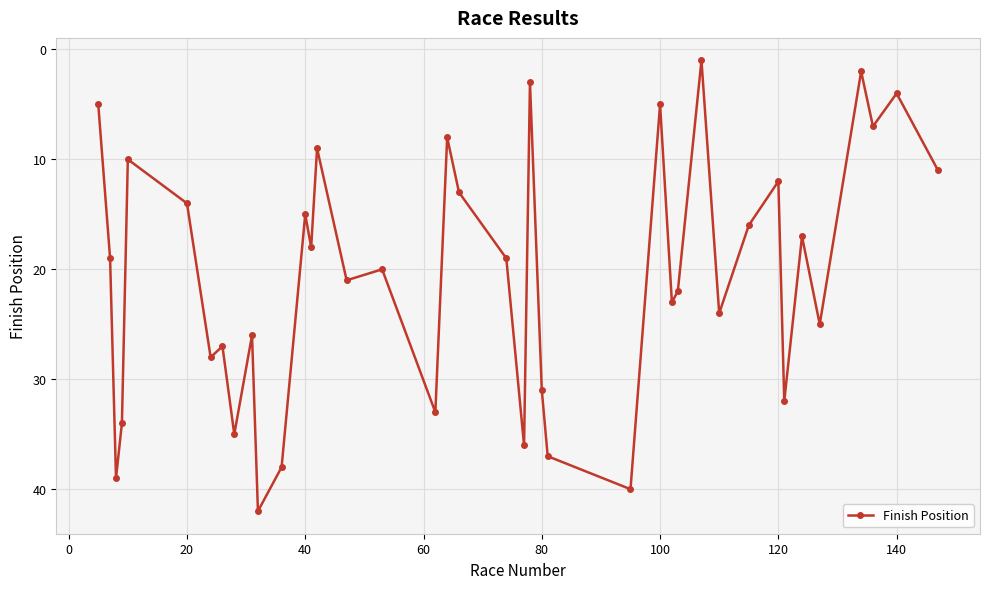

What is the maximum value shown in the chart?

42